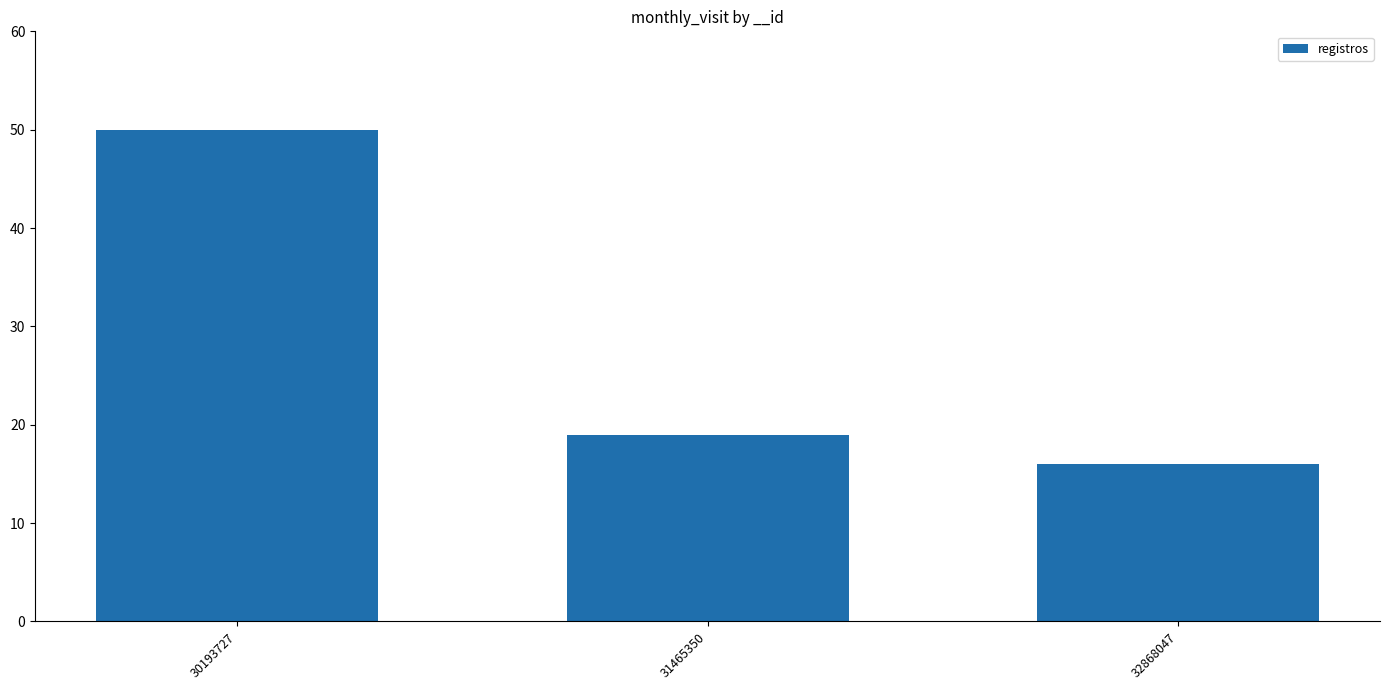

Is it true that the value at 31465350 is 10?

False